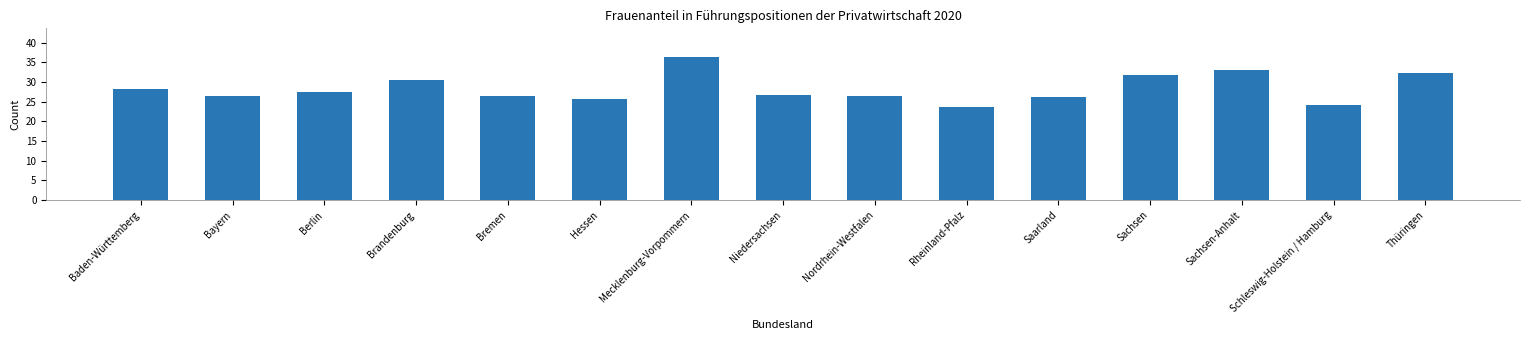

What is the approximate value at Sachsen?

31.7